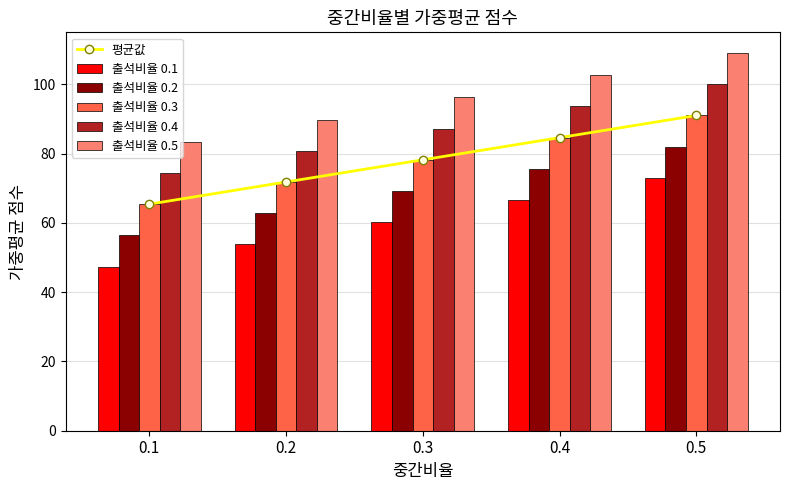

Does the chart contain any negative values?

No